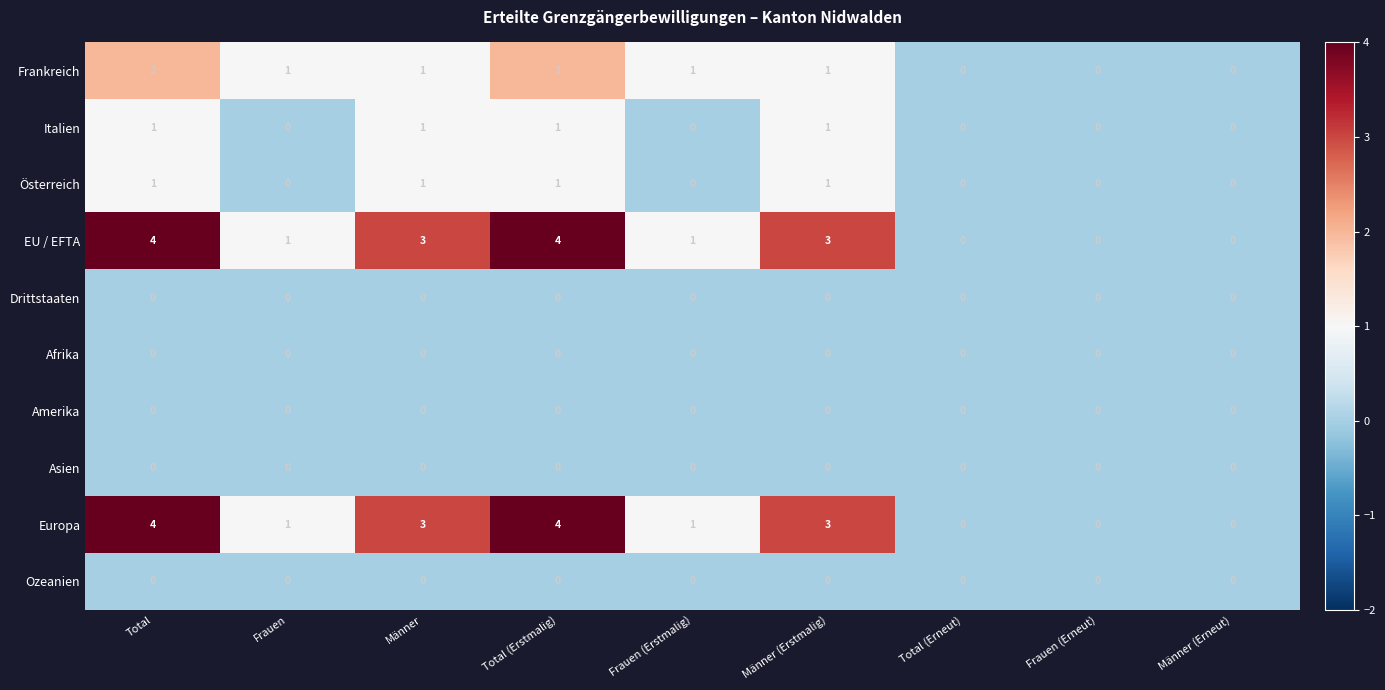

What is the spread (max minus min) of values at Männer?

3